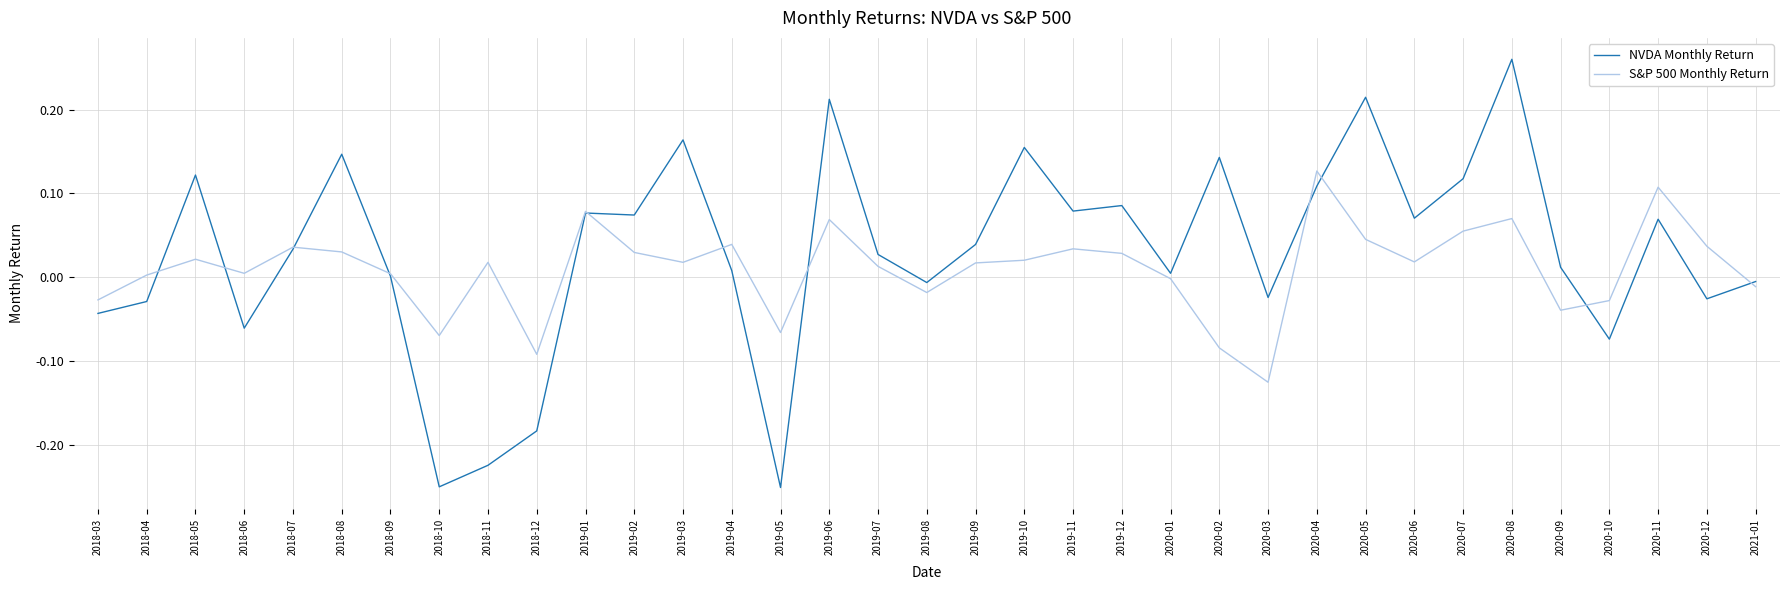

What position from the left is 2019-06?

16